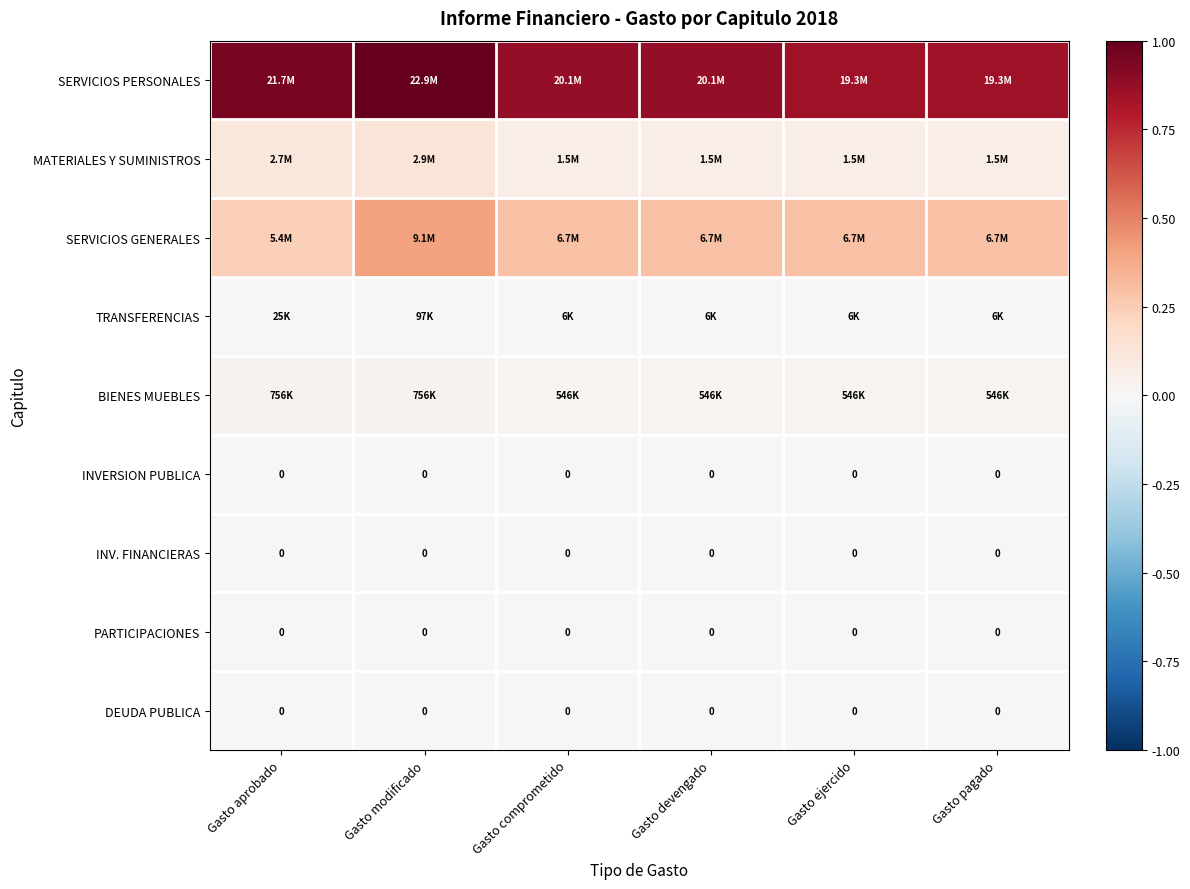

Rank the series by their maximum value, from highest to lowest.

SERVICIOS PERSONALES, SERVICIOS GENERALES, MATERIALES Y SUMINISTROS, BIENES MUEBLES, TRANSFERENCIAS, INVERSION PUBLICA, INV. FINANCIERAS, PARTICIPACIONES, DEUDA PUBLICA